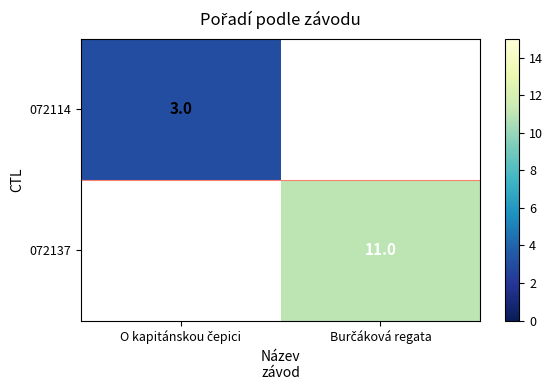

Rank the series at Burčáková regata from lowest to highest value.

072114, 072137